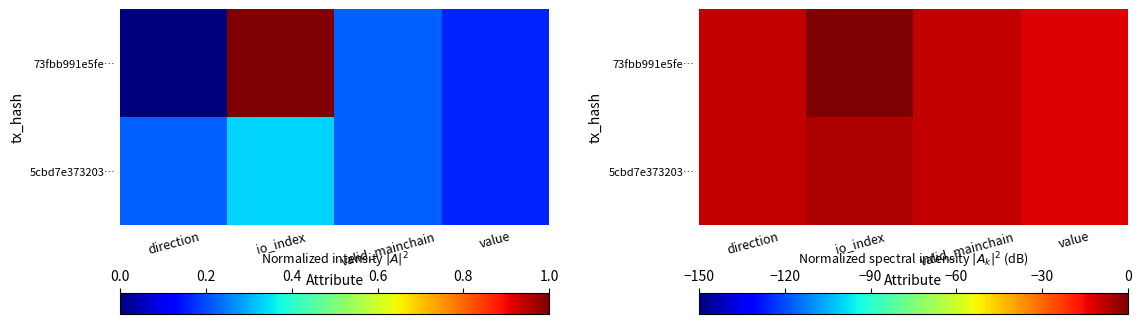

At which label does 5cbd7e373203… first exceed -9?

io_index